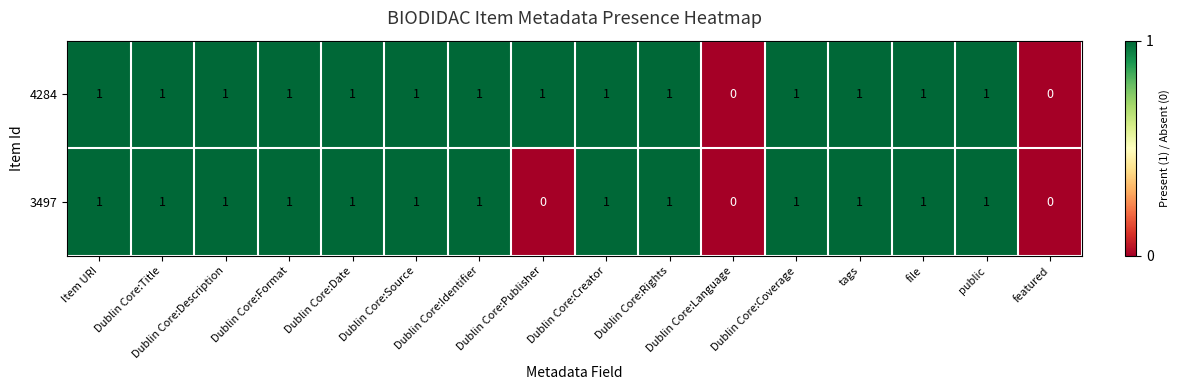

Is the value of 3497 at Dublin Core:Language greater than the value of 4284 at Dublin Core:Date?

No